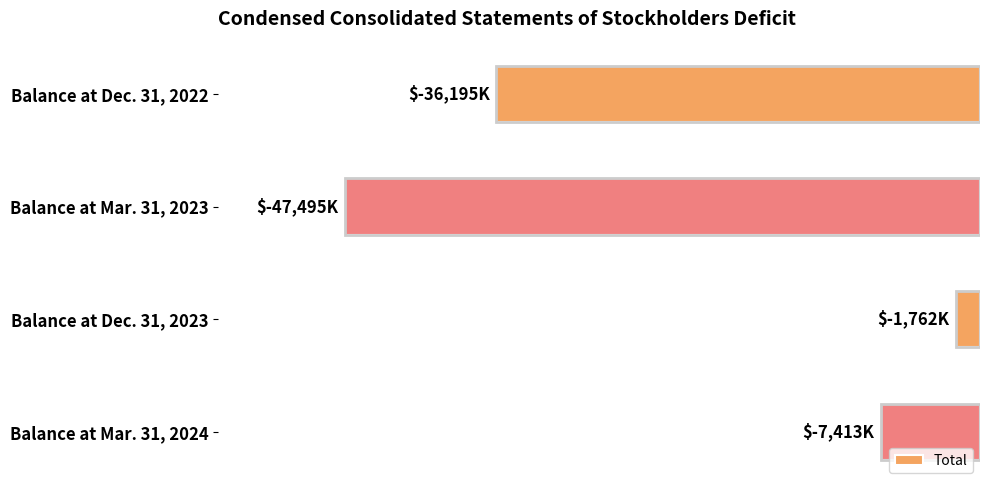

Does the chart contain stacked bars?

No